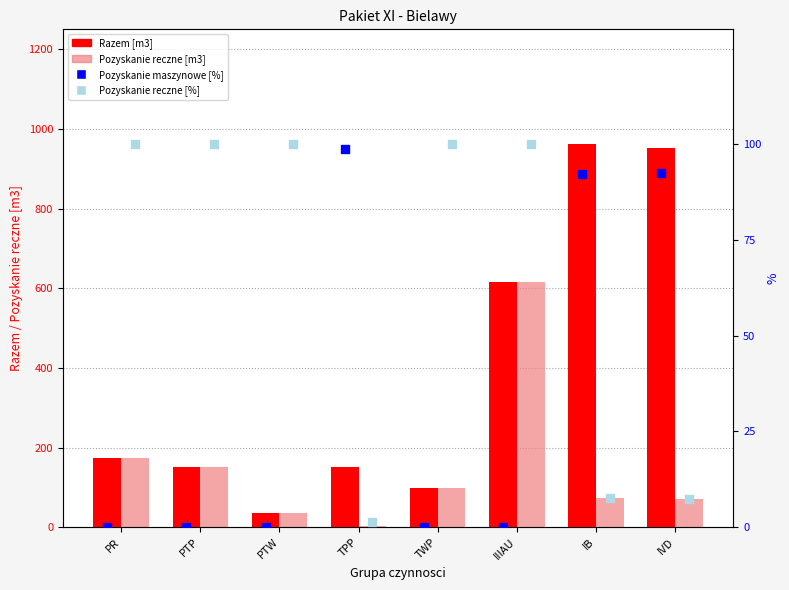

At how many categories does at least one series exceed 152?

4